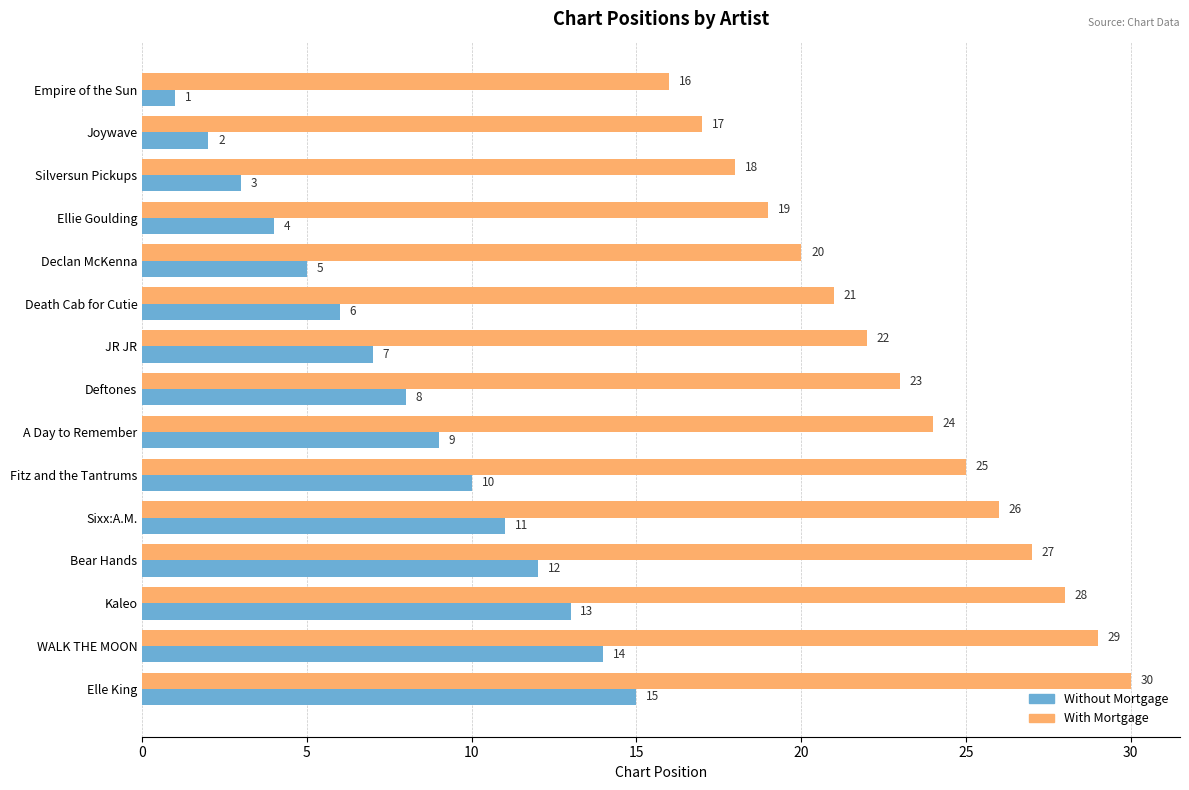

Rank the series by their average value, from highest to lowest.

With Mortgage, Without Mortgage